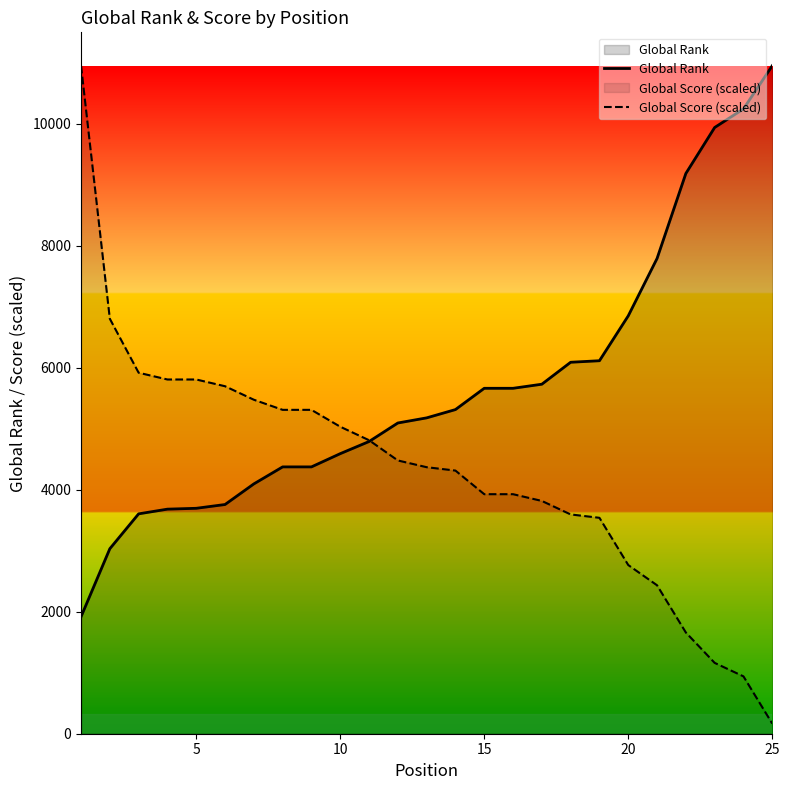

What is the difference between the maximum and minimum values in the Global Score (scaled) series?

10789.0